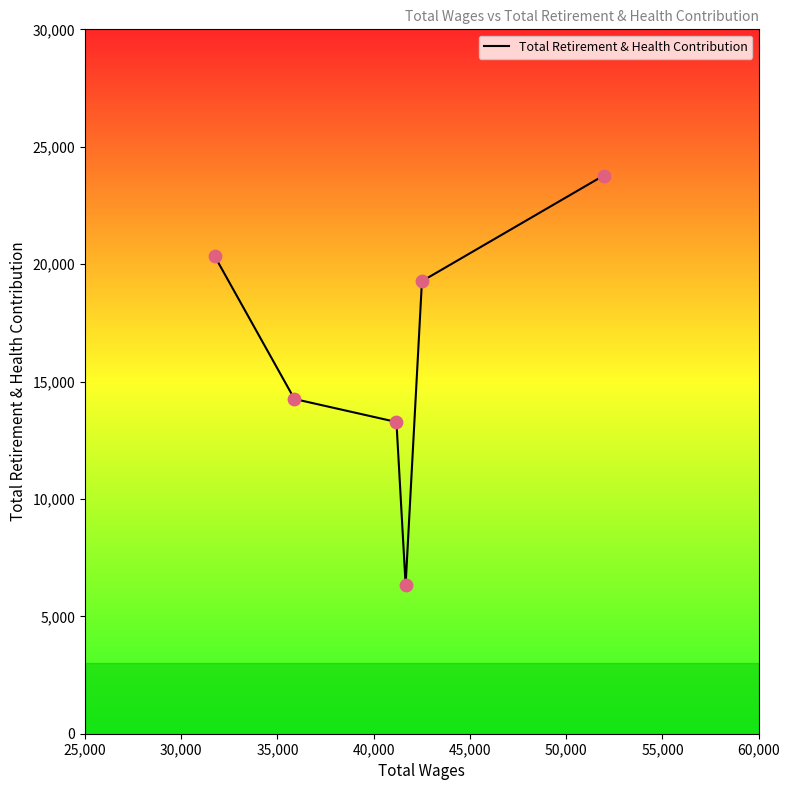

What is the sum of all values?

97253